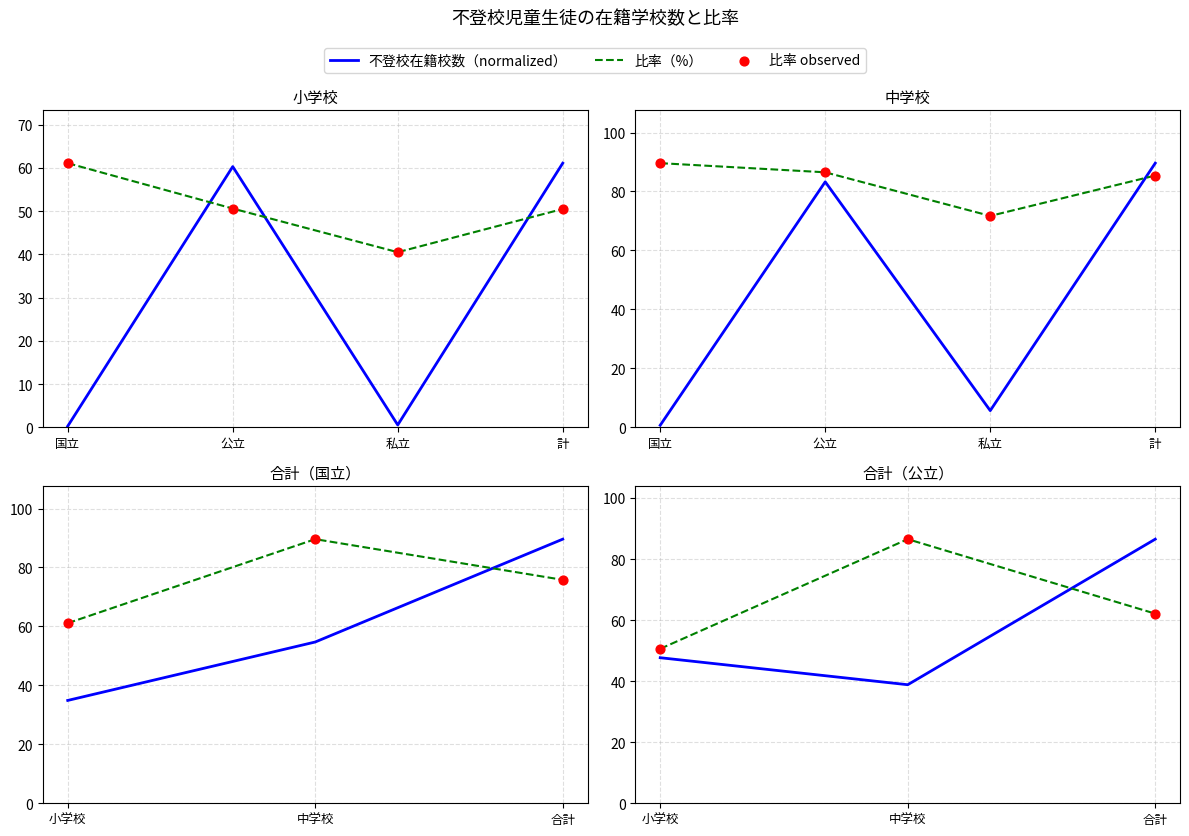

Which series has the largest total across all categories?

比率（%）